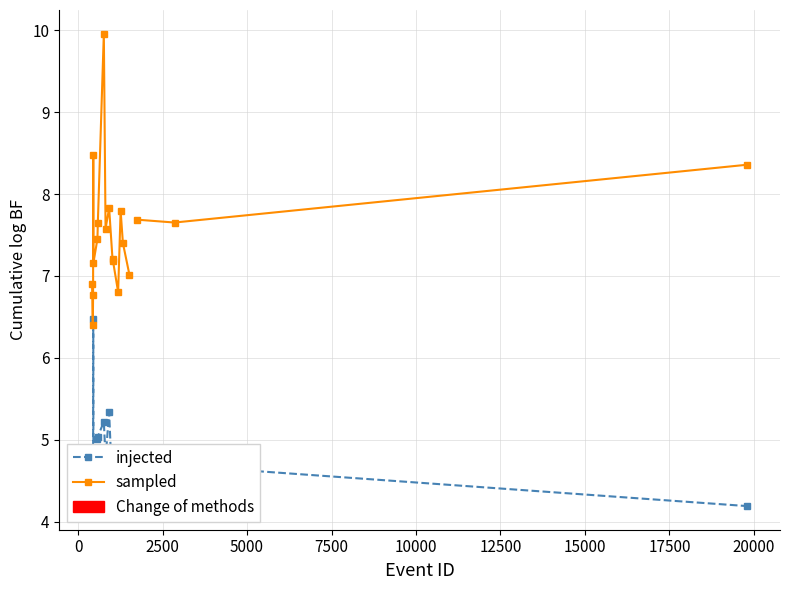

How many values in the sampled series are below 7?

4